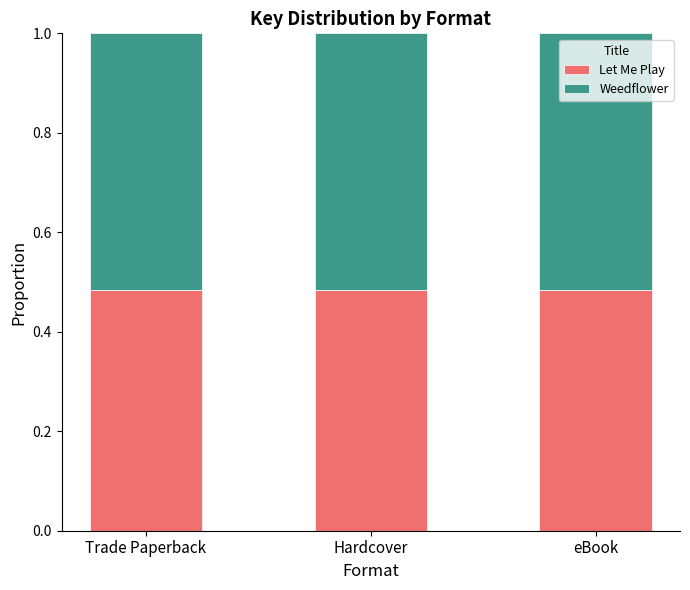

The Let Me Play series shows 0.7 at Trade Paperback. True or false?

False